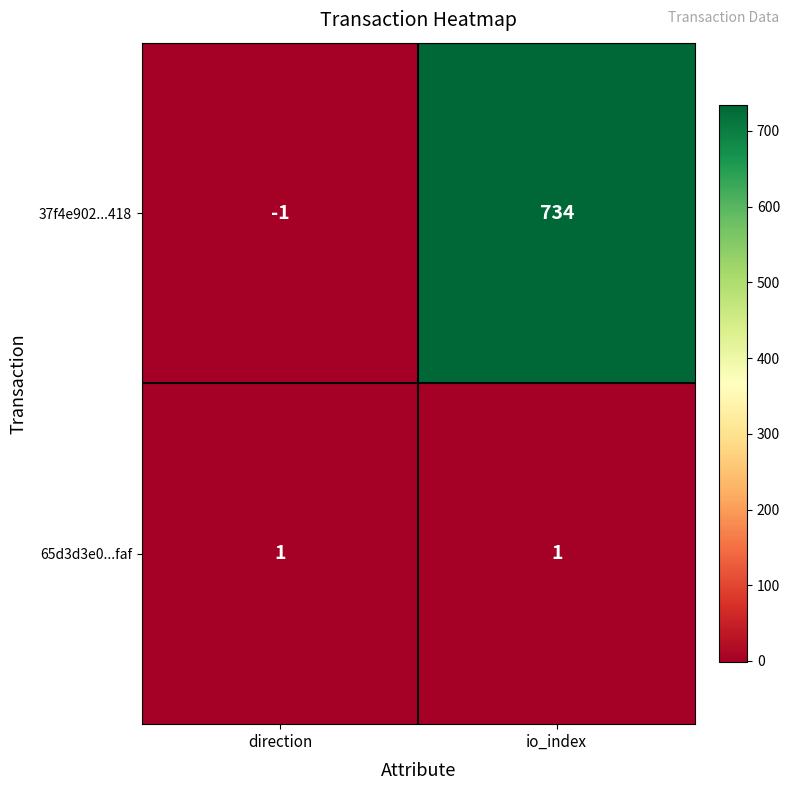

Reading left to right, transcribe all the data shown in this chart.

37f4e902...418: direction=-1	io_index=734
65d3d3e0...faf: direction=1	io_index=1